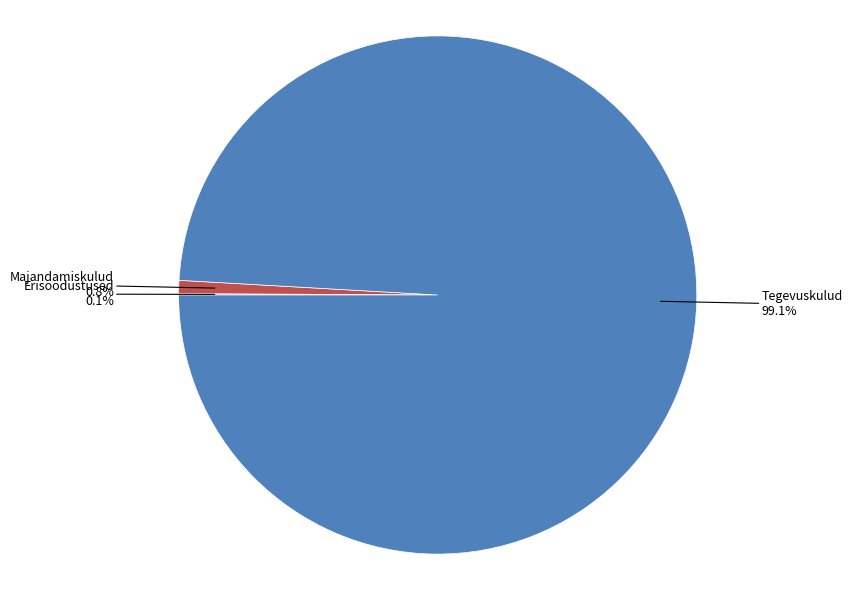

Which slice is the largest?

Tegevuskulud